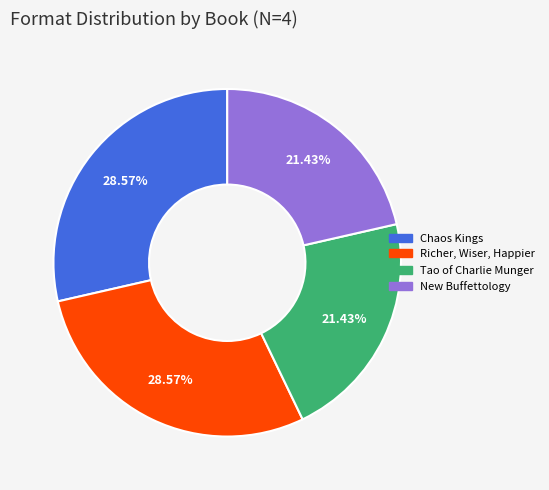

Combined, do Tao of Charlie Munger and New Buffettology account for over 50%?

No